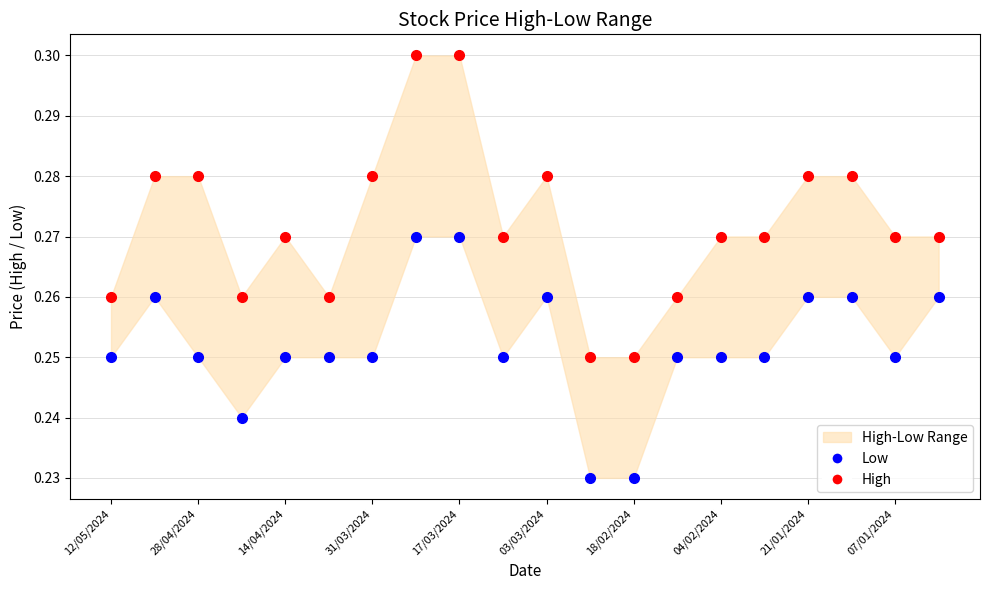

Which series contains the highest Y value?

High